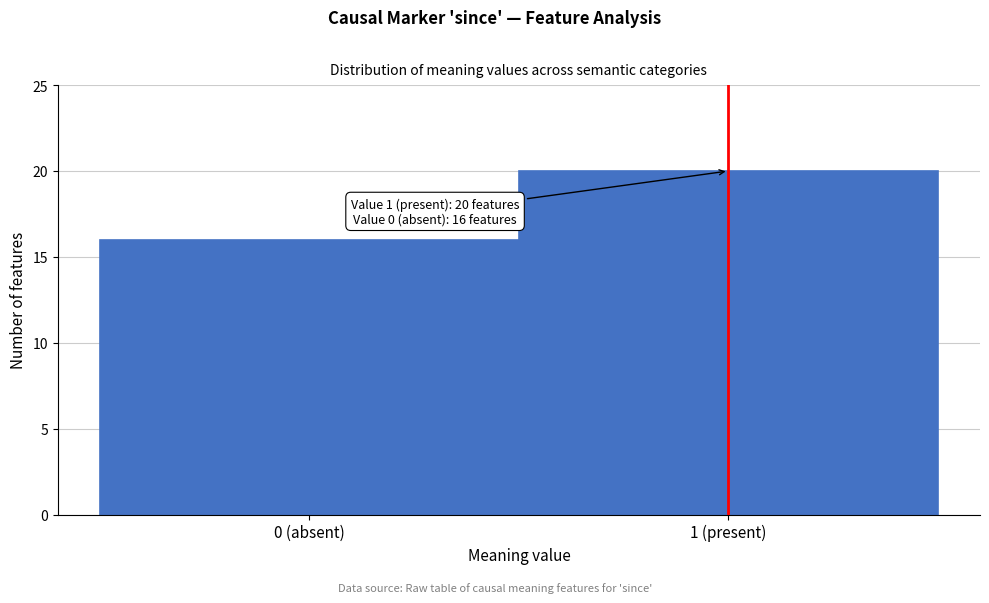

Reading left to right, transcribe all the data shown in this chart.

16	20